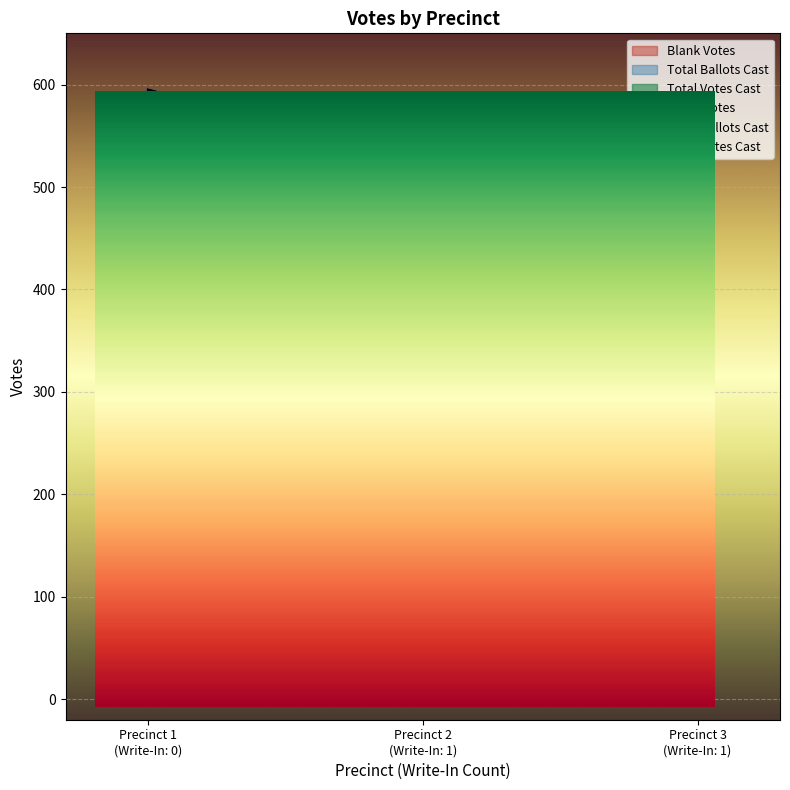

What is the approximate value of Total Votes Cast at Precinct 2 (Write-In: 1)?

1